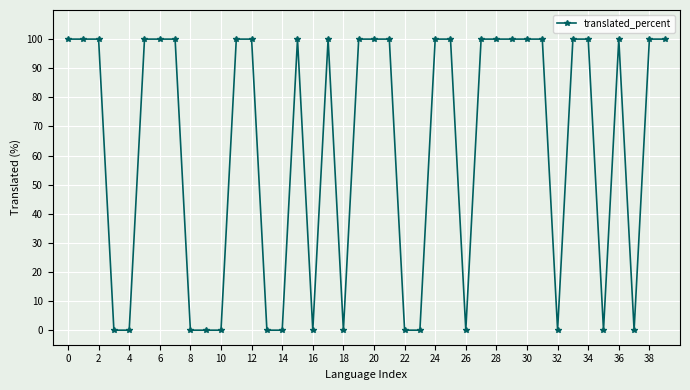

How many lines are shown in the chart?

1